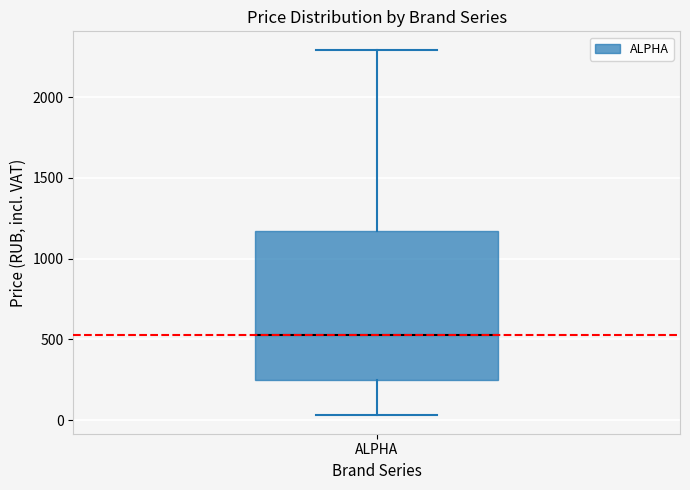

Read this box plot against the y-axis: the position of the median line, the range covered by the box, and the ends of both whiskers. The values are not printed on the chart, so give them approximately, as read against the axis.

median 550, box 250 to 1150, whiskers 50 to 2300